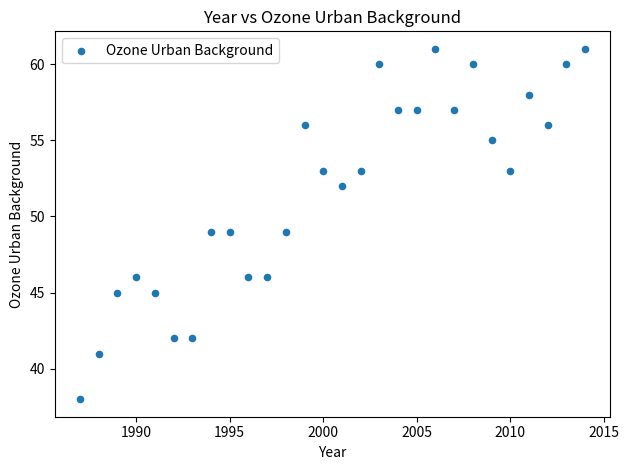

What is the range of Y values (max minus min)?

23